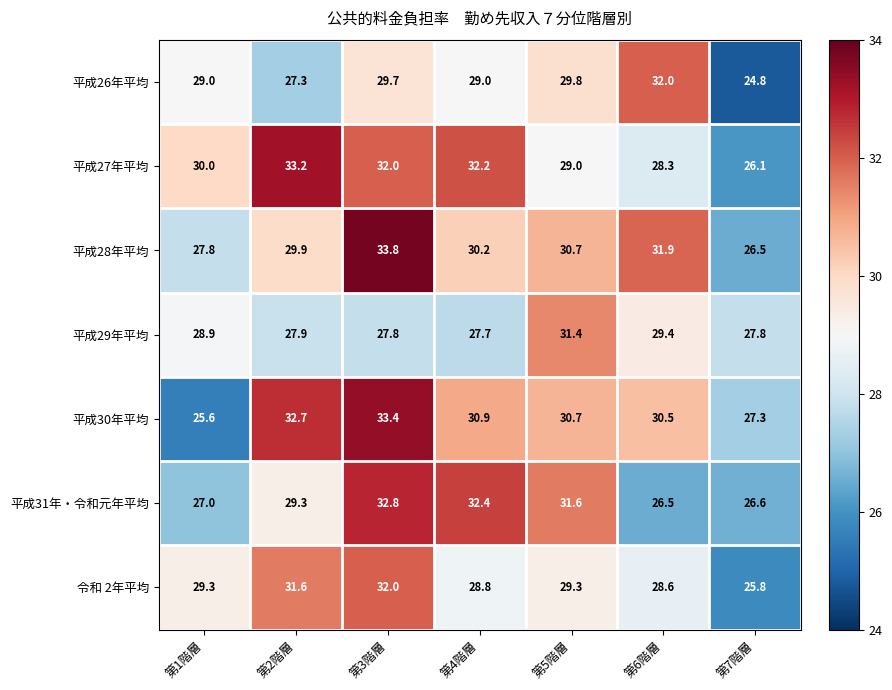

Rank the series at 第1階層 from highest to lowest value.

平成27年平均, 令和 2年平均, 平成26年平均, 平成29年平均, 平成28年平均, 平成31年・令和元年平均, 平成30年平均